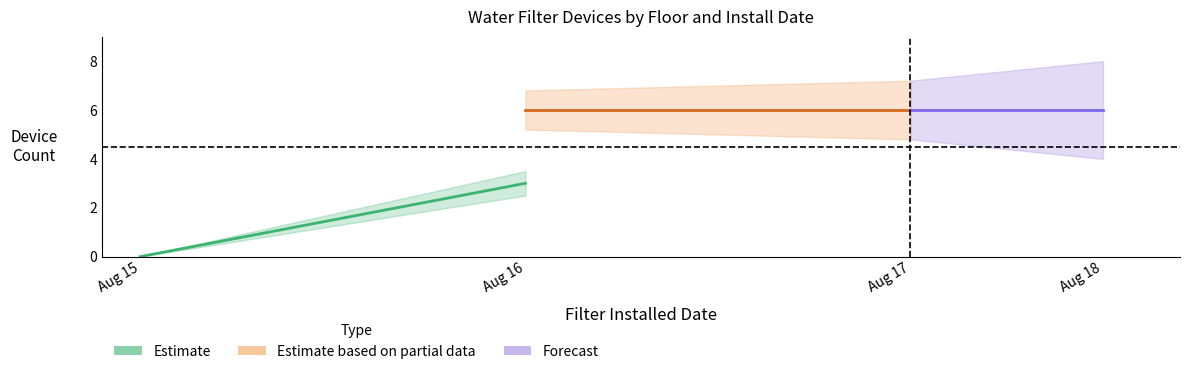

Which series has the widest spread of values?

Estimate (Floor 1)